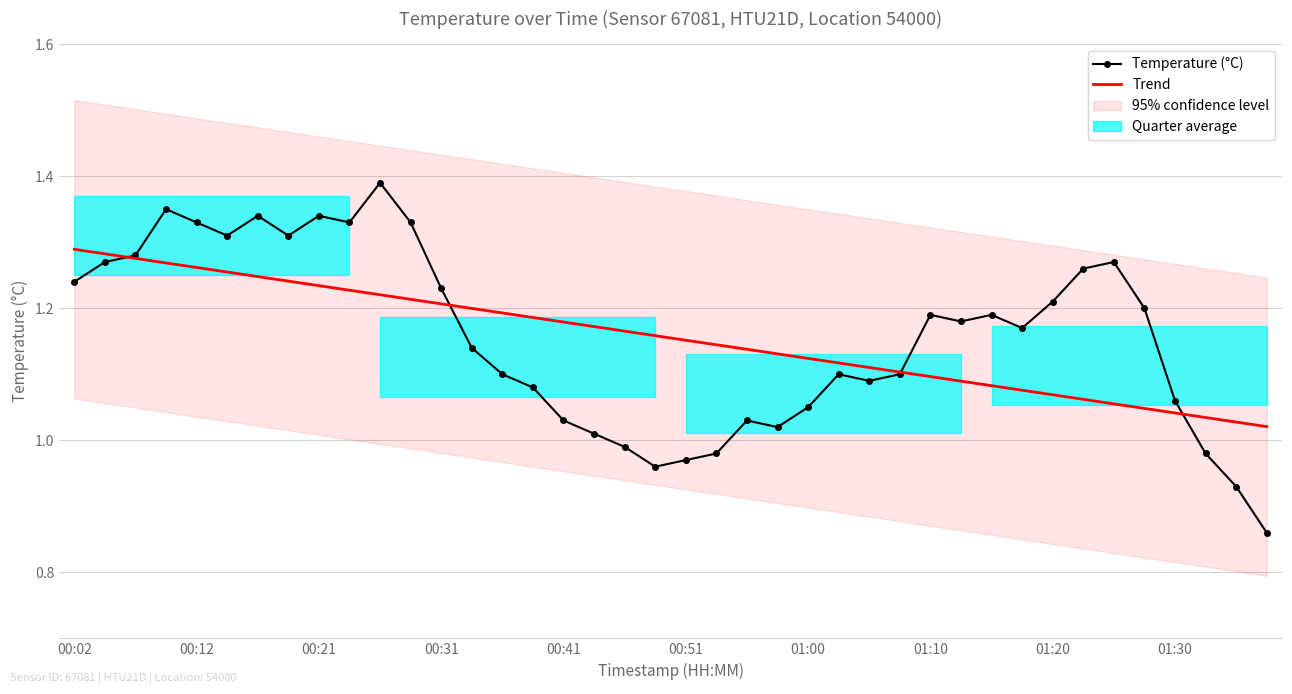

What is the spread (max minus min) of values at 10?

0.2